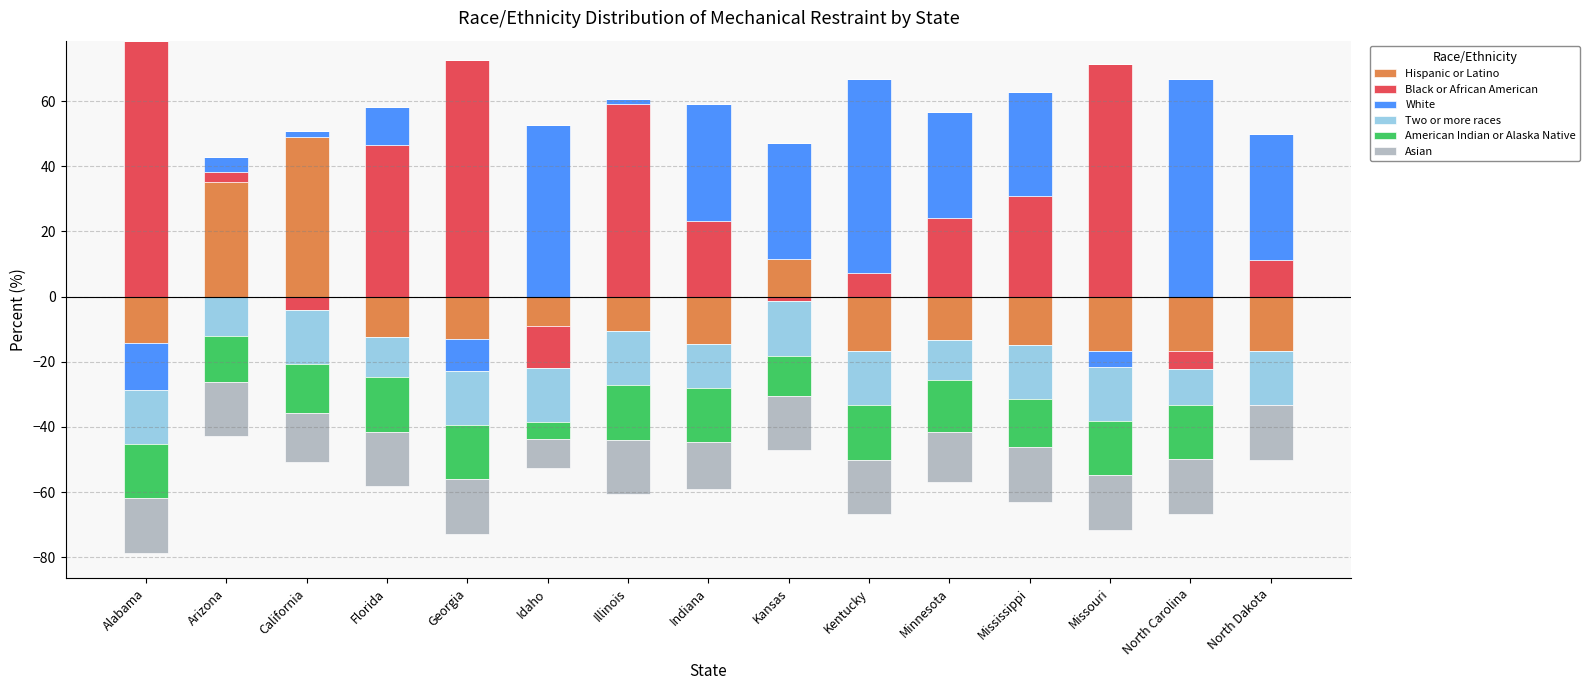

Is it true that Hispanic or Latino equals 0.0 at Alabama?

True